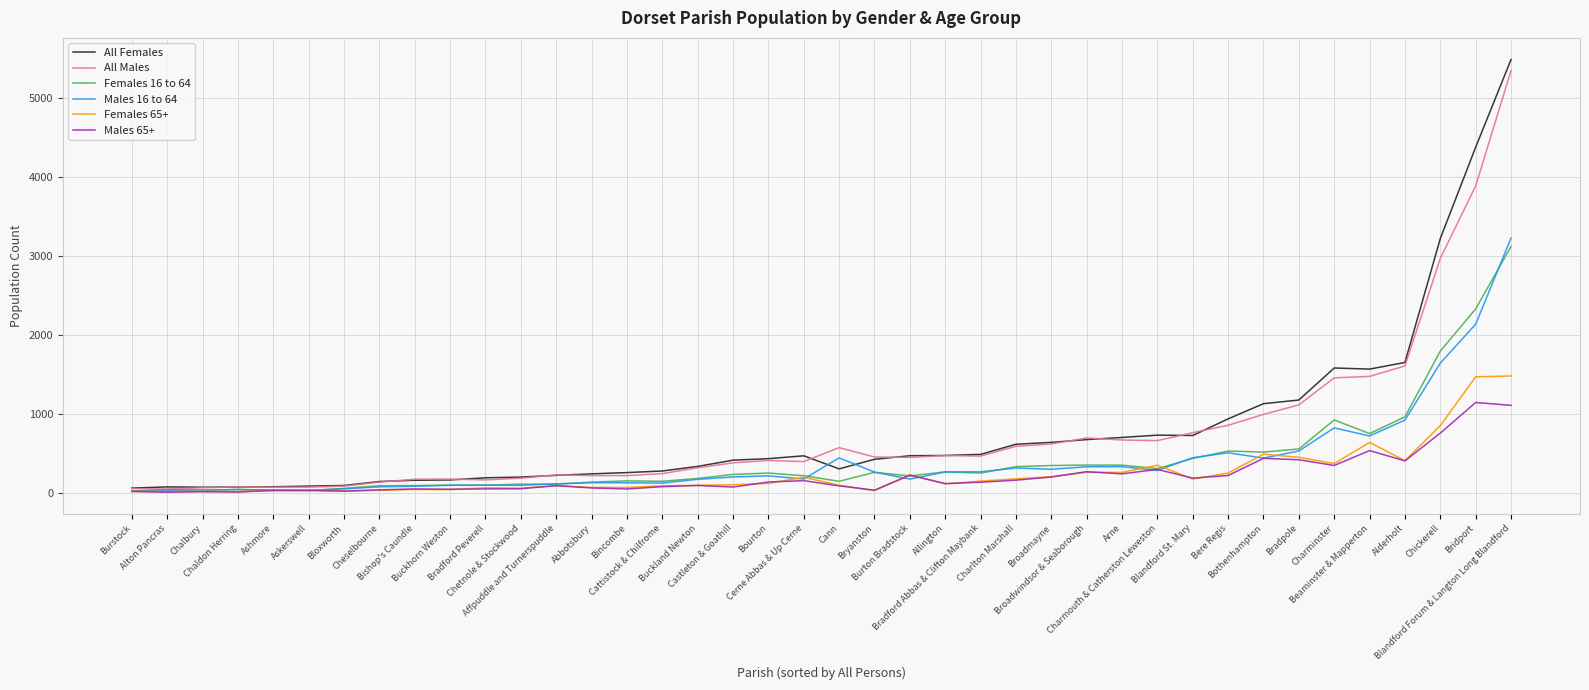

How many lines are shown in the chart?

6